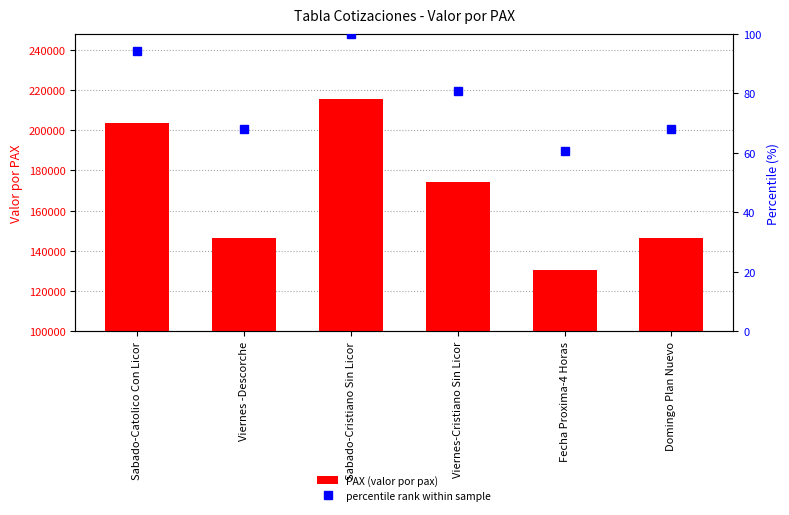

Which series has the largest total across all categories?

PAX (valor por pax)